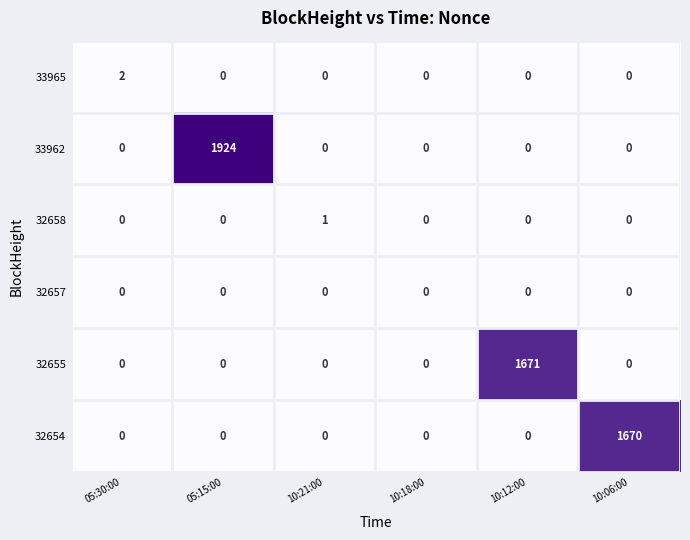

Rank the series by their maximum value, from highest to lowest.

33962, 32655, 32654, 33965, 32658, 32657